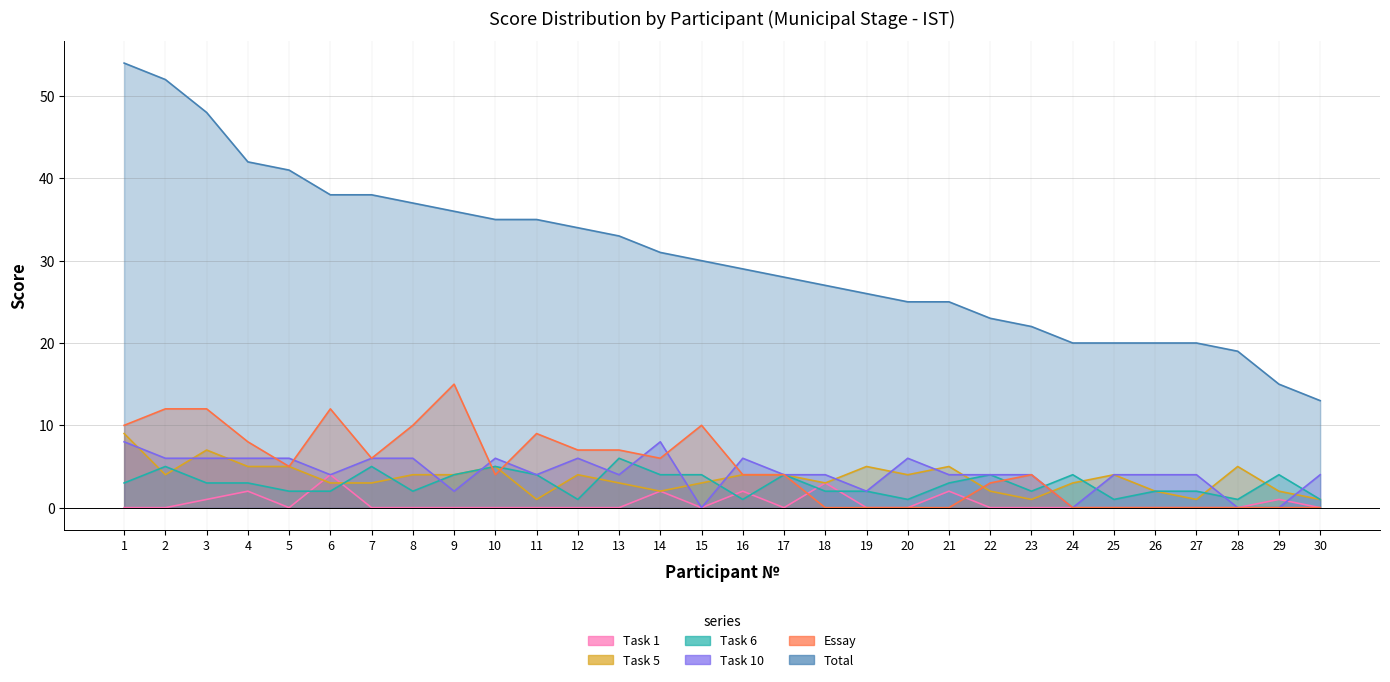

What is the difference between the highest and lowest values at 24?

20